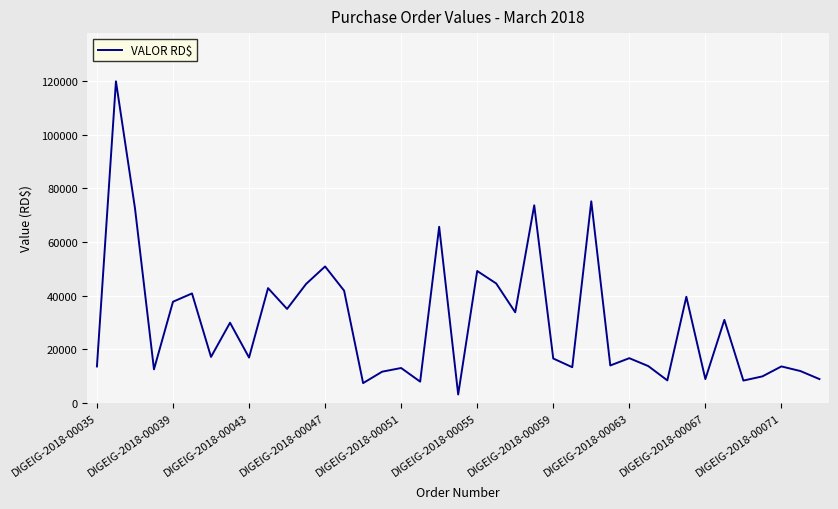

What is the difference between the maximum and minimum values?

116729.0